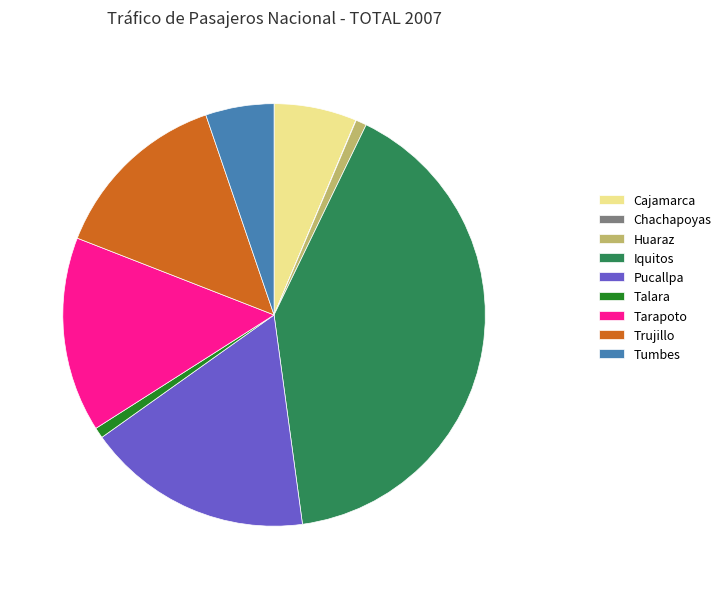

The Tarapoto slice represents 15% of the pie. True or false?

True